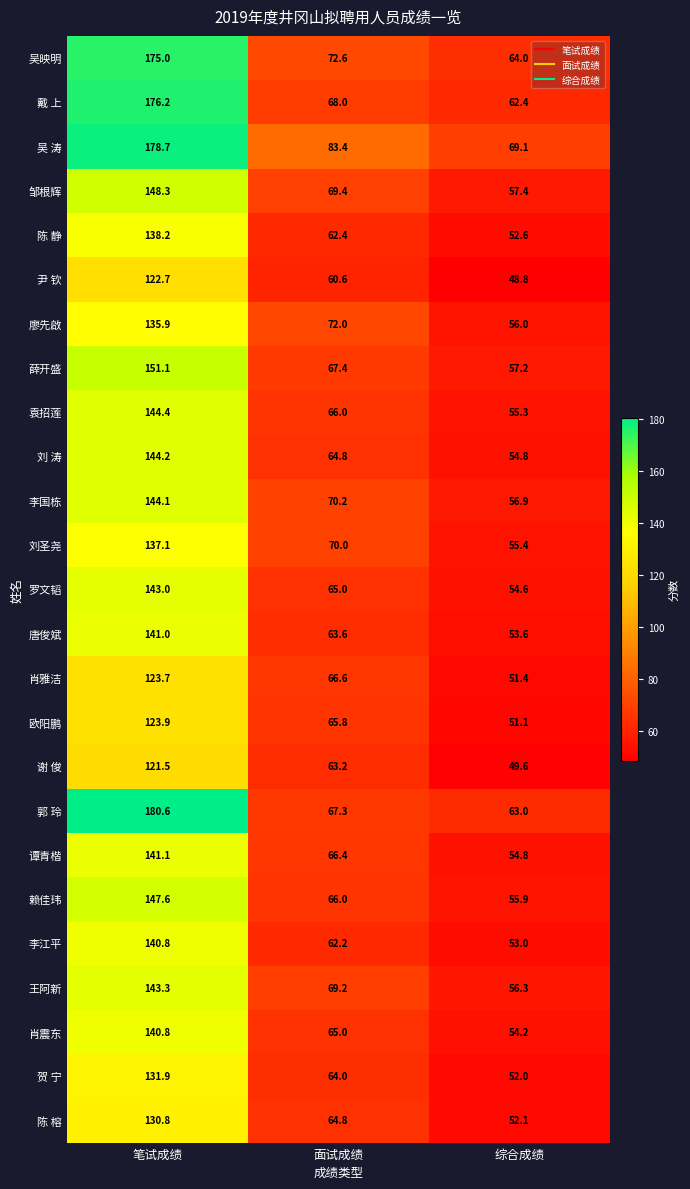

Which label corresponds to the smallest value in the chart?

综合成绩